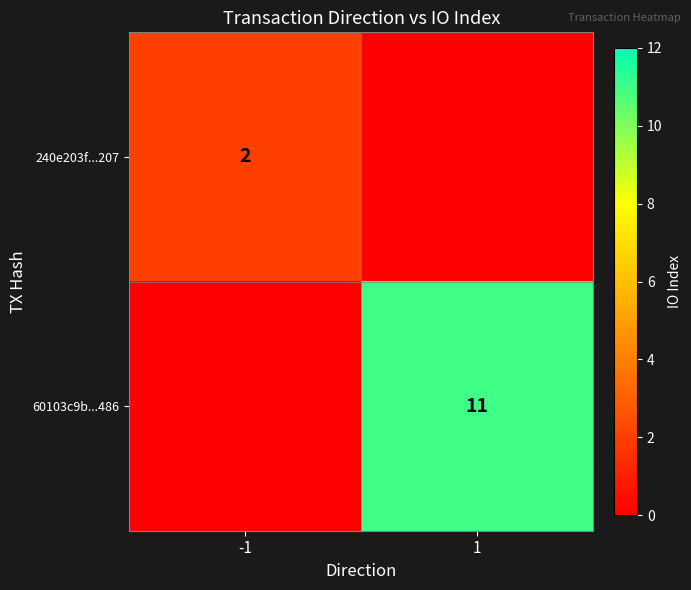

What is the difference between the highest and lowest values at -1?

2